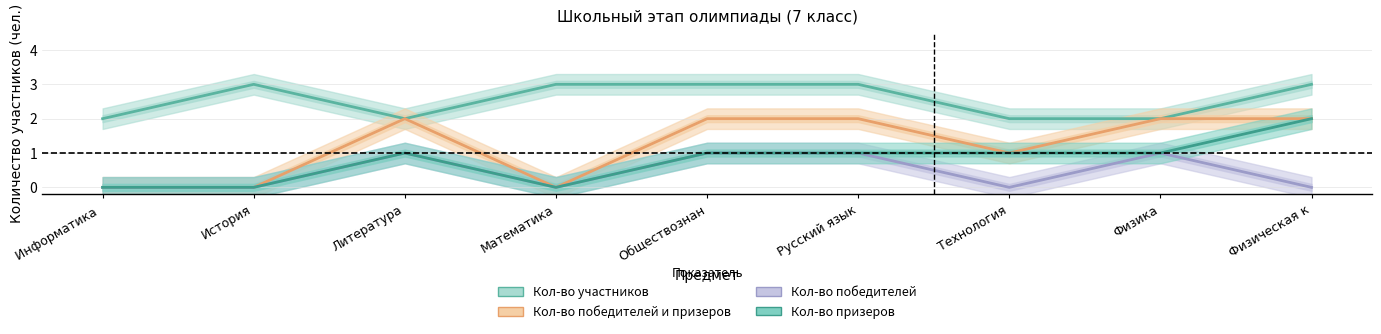

Does the chart display data point markers on the line(s)?

No